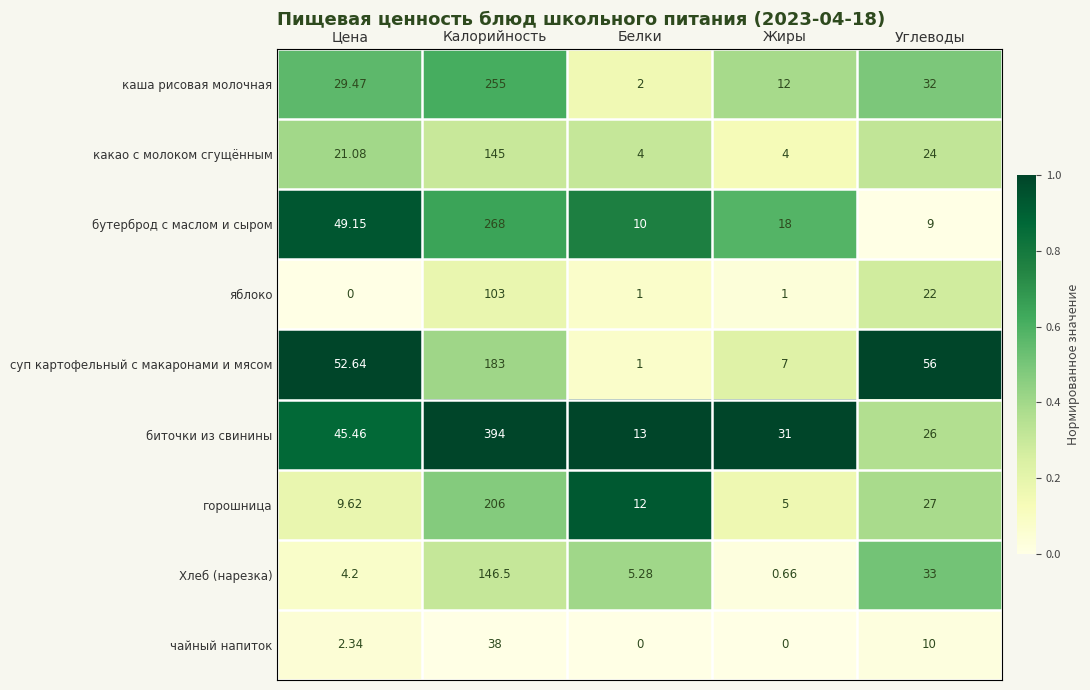

Which category has the highest value in the какао с молоком сгущённым series?

Калорийность